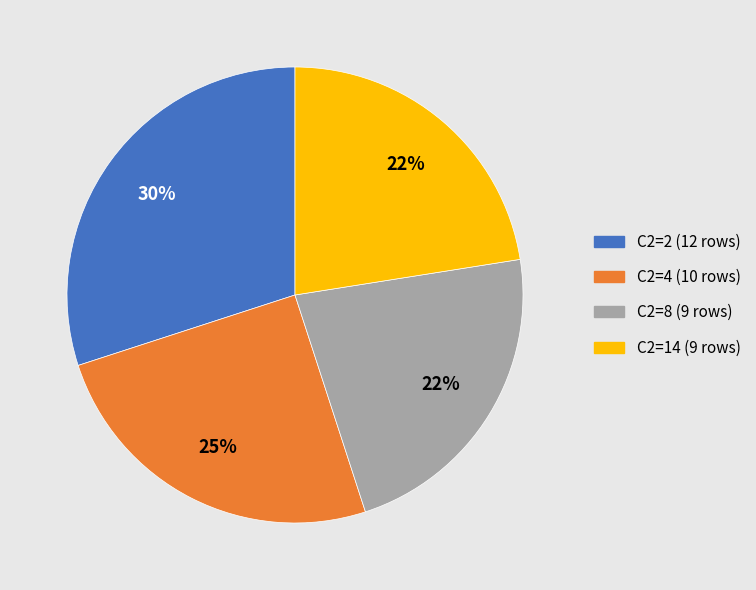

To the nearest percent, what is the average slice percentage?

25%